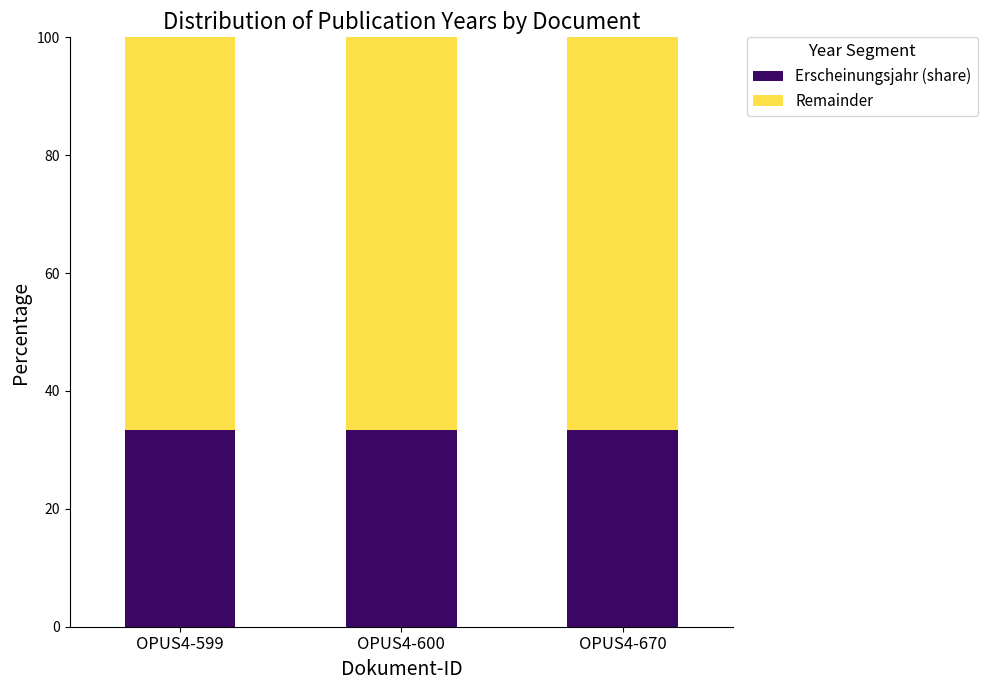

Does the chart contain any negative values?

No